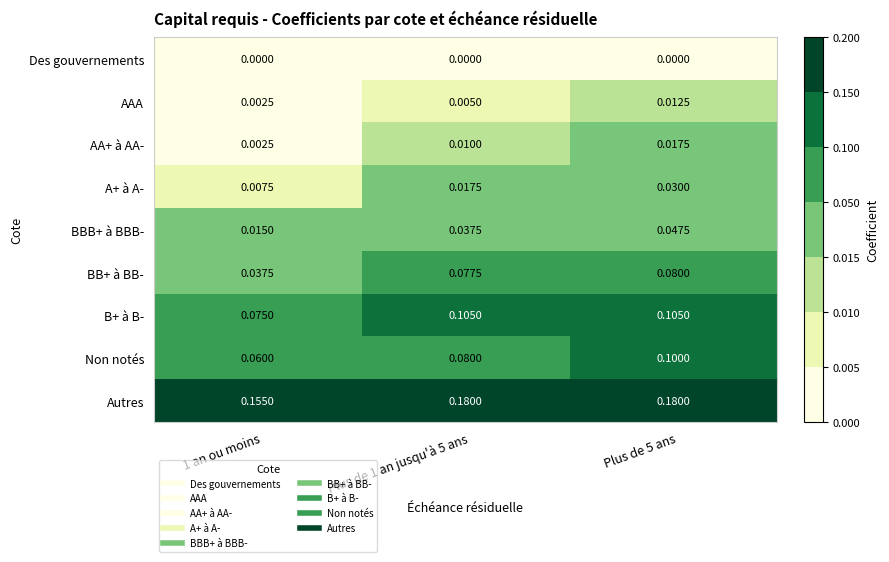

Between 1 an ou moins and Plus de 1 an jusqu'à 5 ans, which series saw the biggest shift?

BB+ à BB-